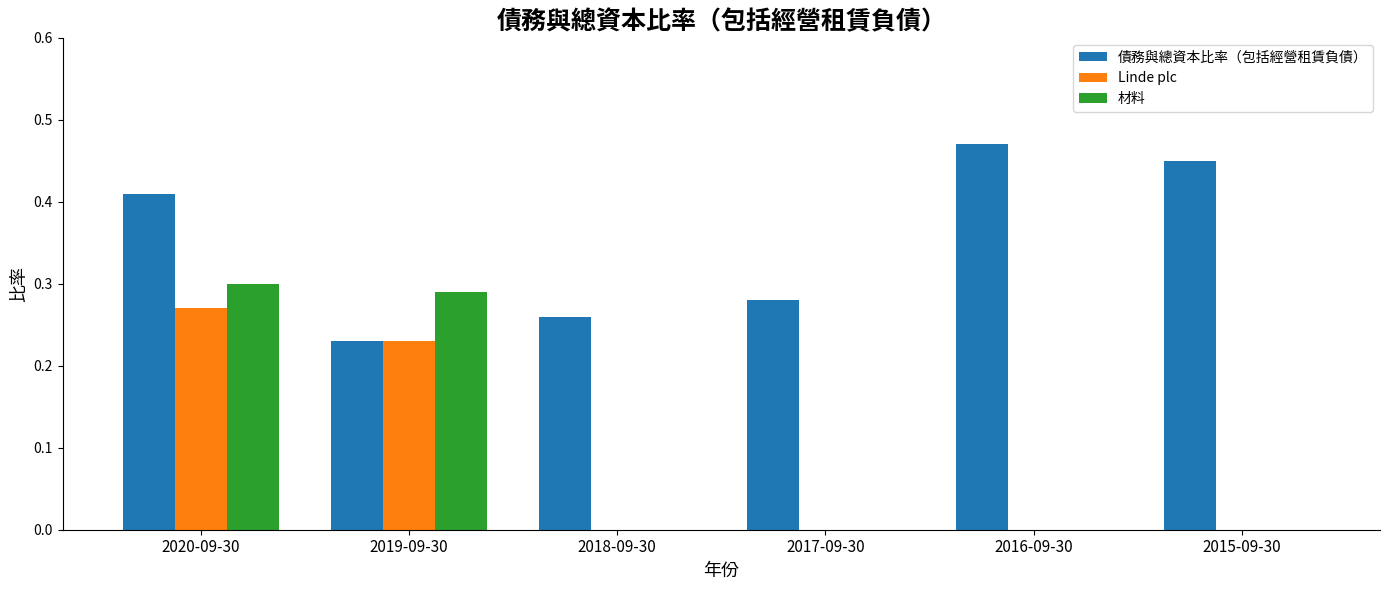

At which category does the chart reach its peak across all series?

2016-09-30